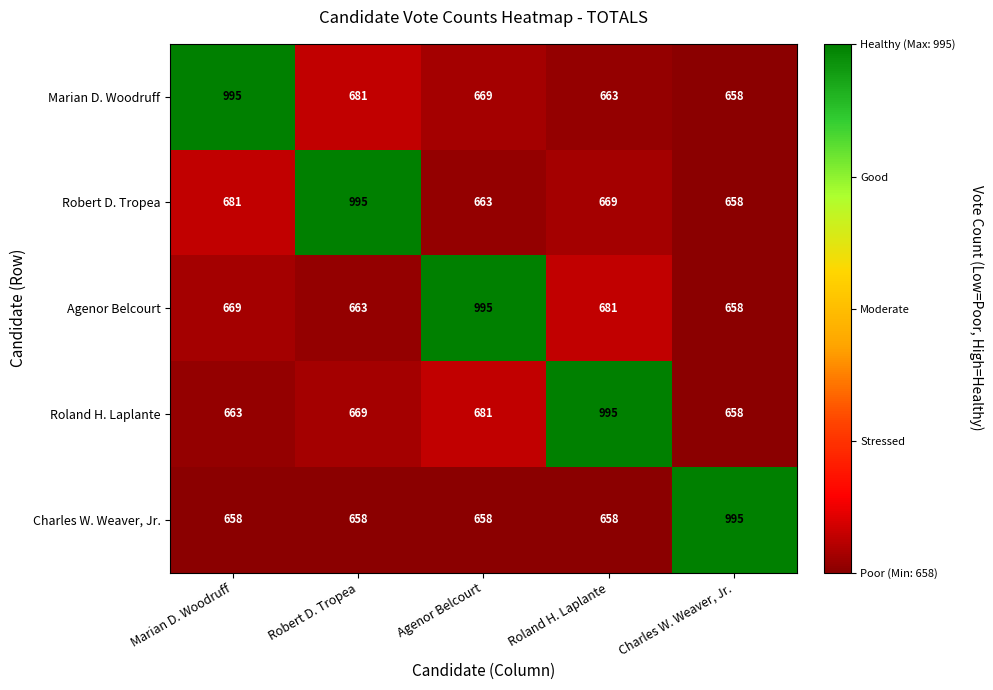

The value of Roland H. Laplante at Marian D. Woodruff is 1018. True or false?

False